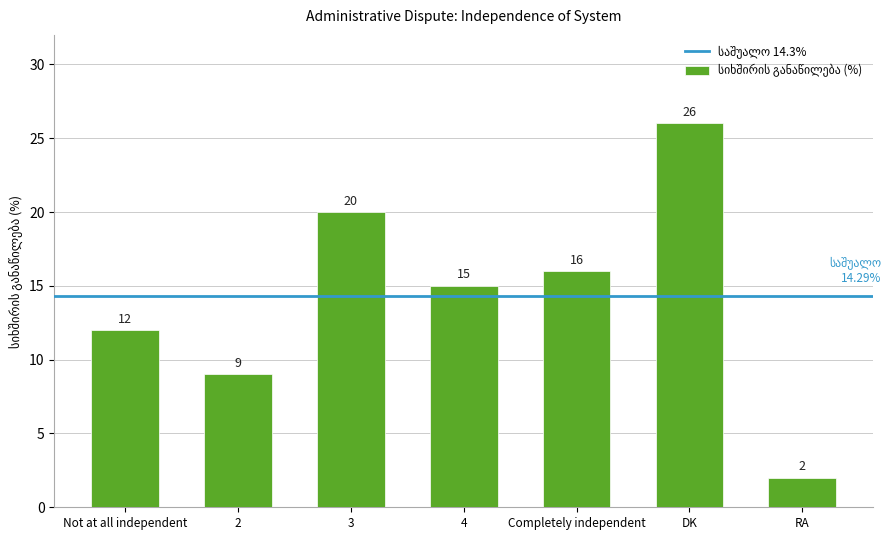

Rank the categories by value from lowest to highest.

RA, 2, Not at all independent, 4, Completely independent, 3, DK